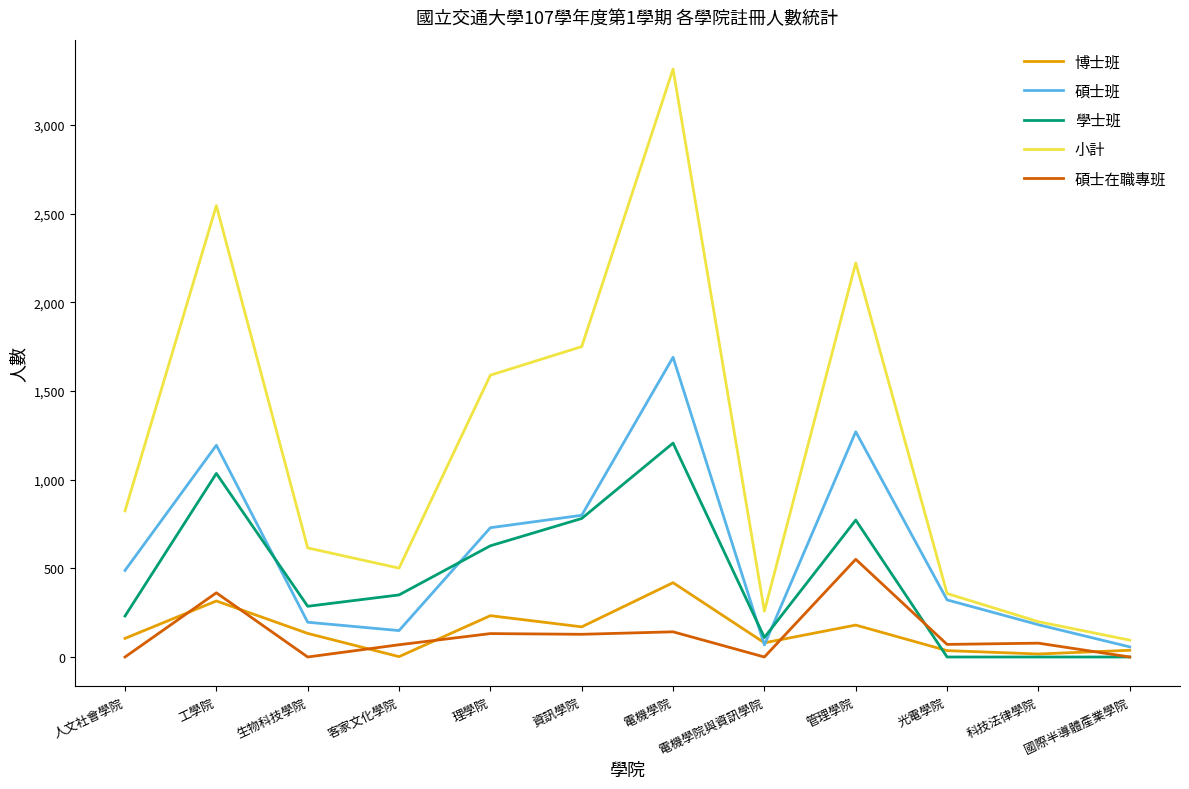

At which category does 博士班 reach its first local peak?

工學院